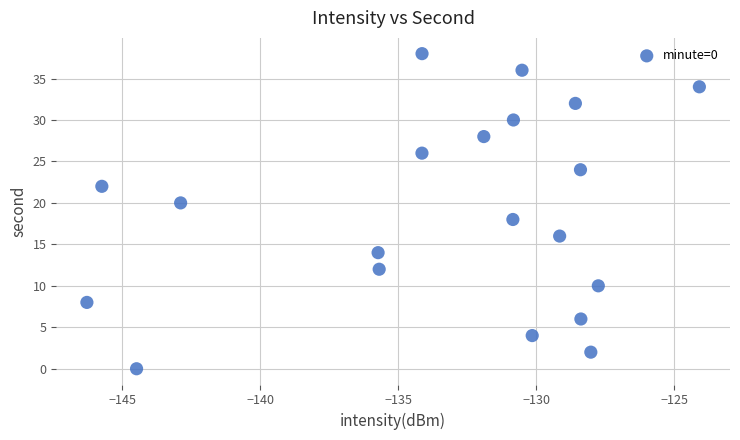

What is the range of Y values (max minus min)?

38